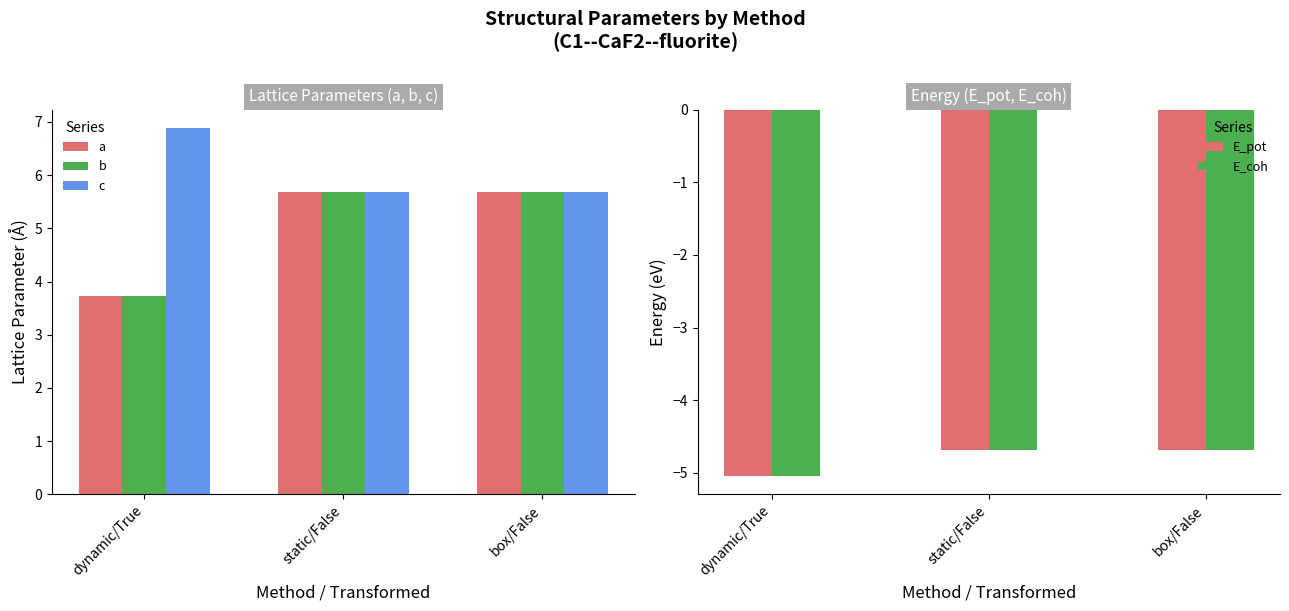

Count the number of data series in this chart.

5